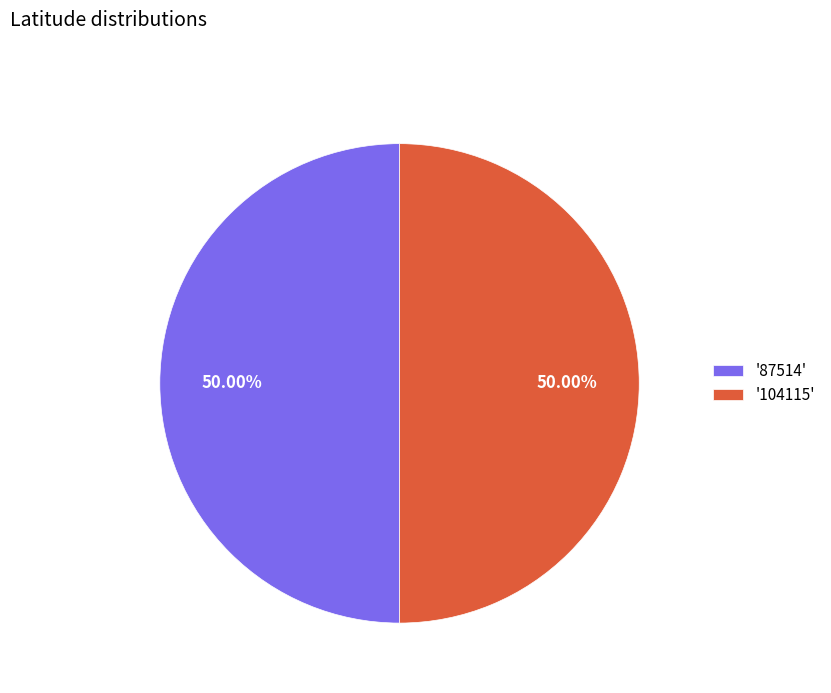

Combined, do '104115' and '87514' account for over 50%?

Yes